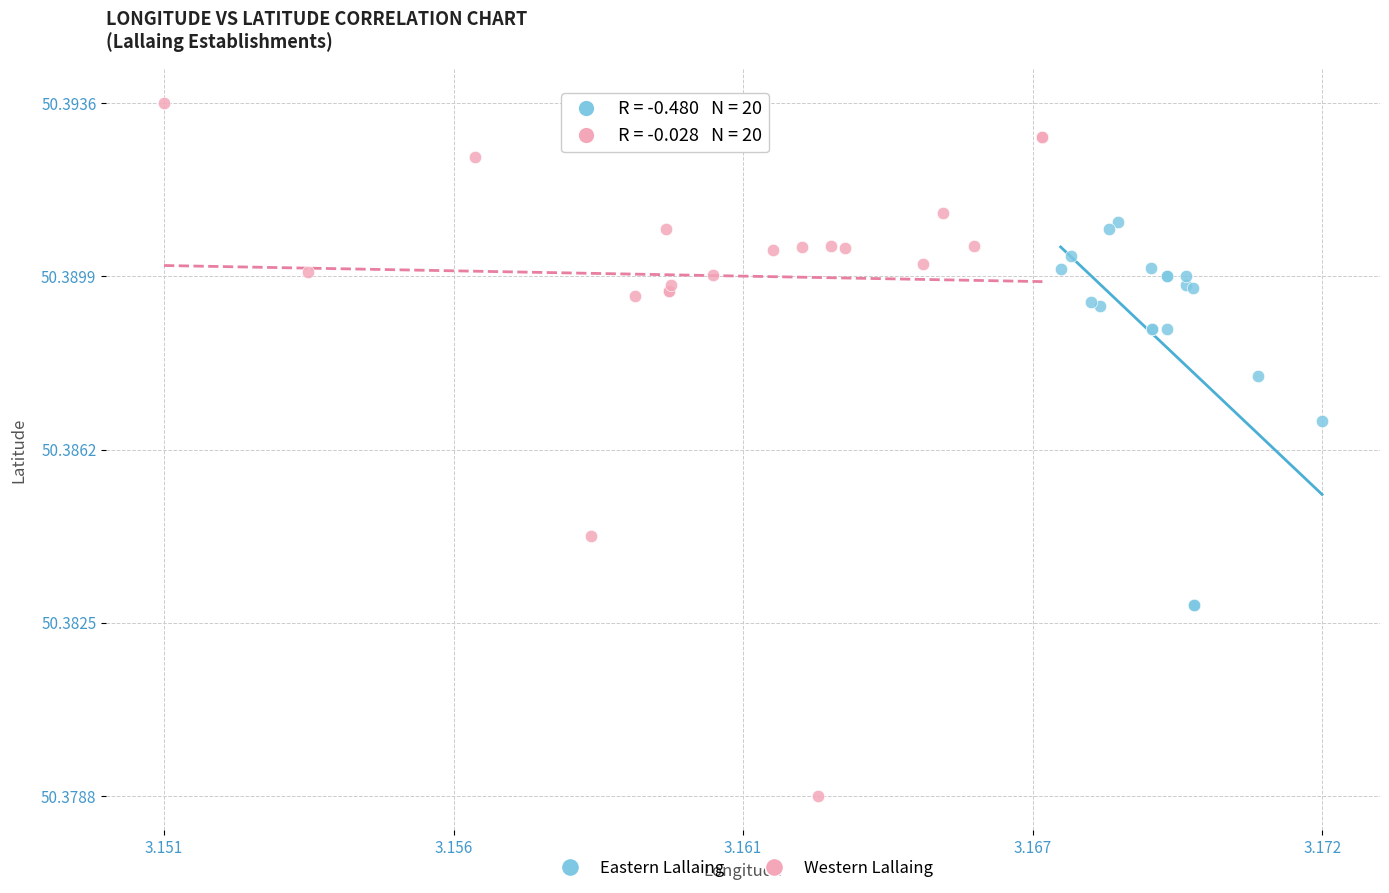

Which series has the largest Y range (max minus min)?

Western Lallaing